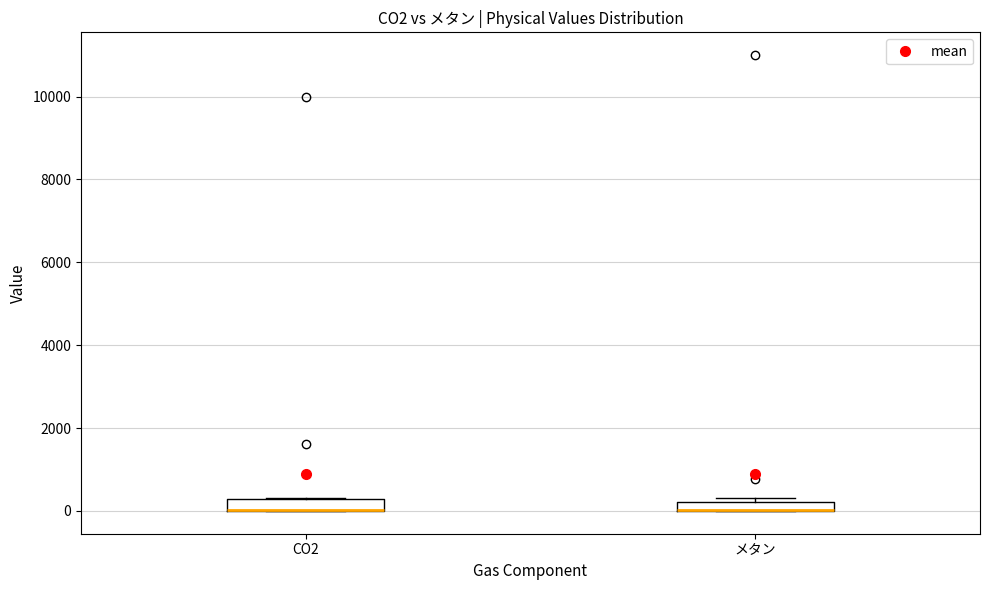

Where is the lower edge of the box for メタン on the y-axis? The values are not printed on the chart, so give them approximately, as read against the axis.

0